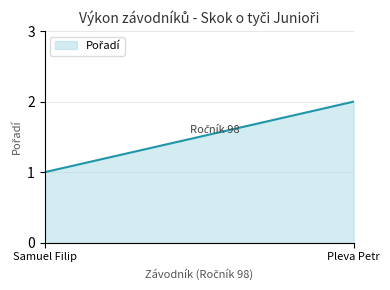

What is the ratio of the value at Pleva Petr to the value at Samuel Filip?

2.0